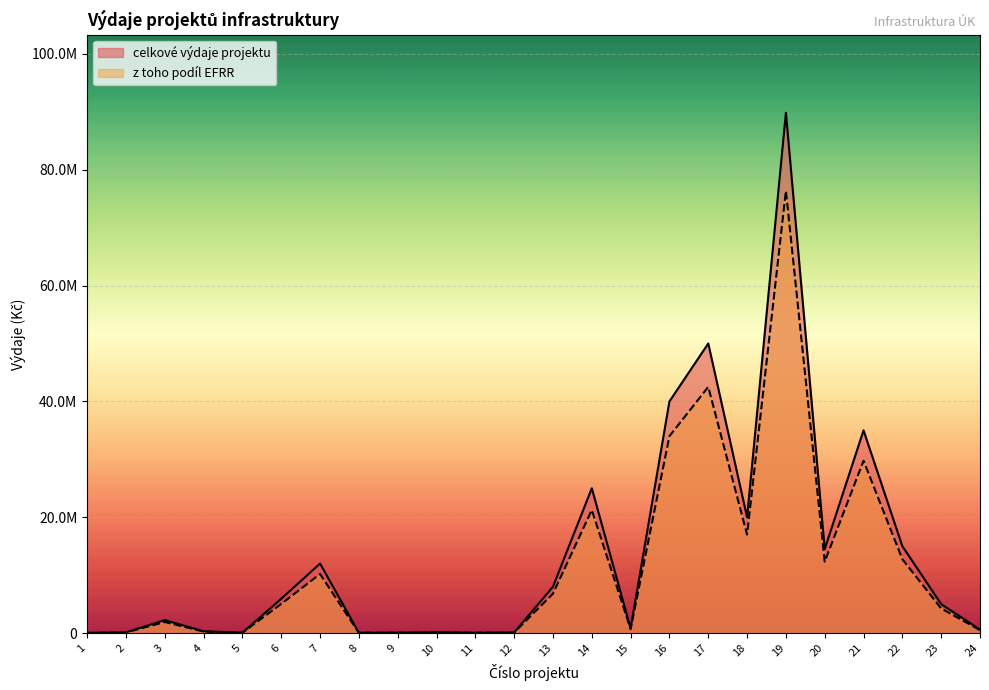

Rank the series by their average value, from lowest to highest.

z toho podíl EFRR, celkové výdaje projektu